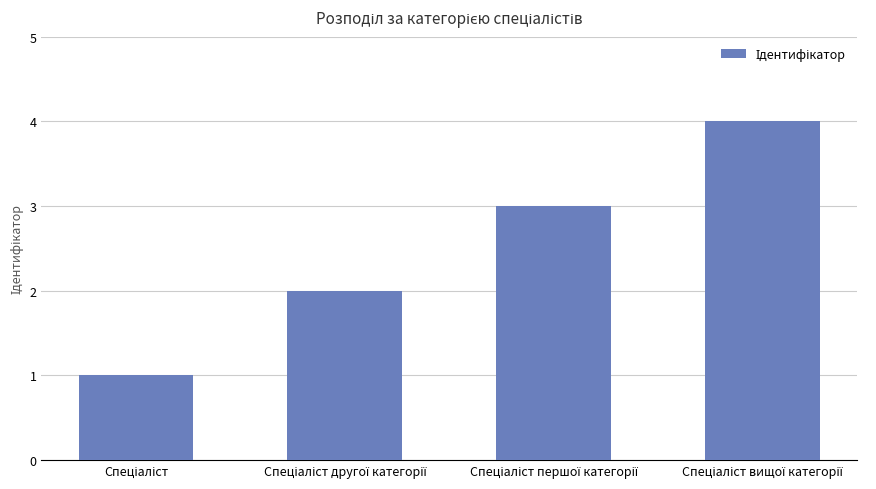

What is the sum of all values?

10